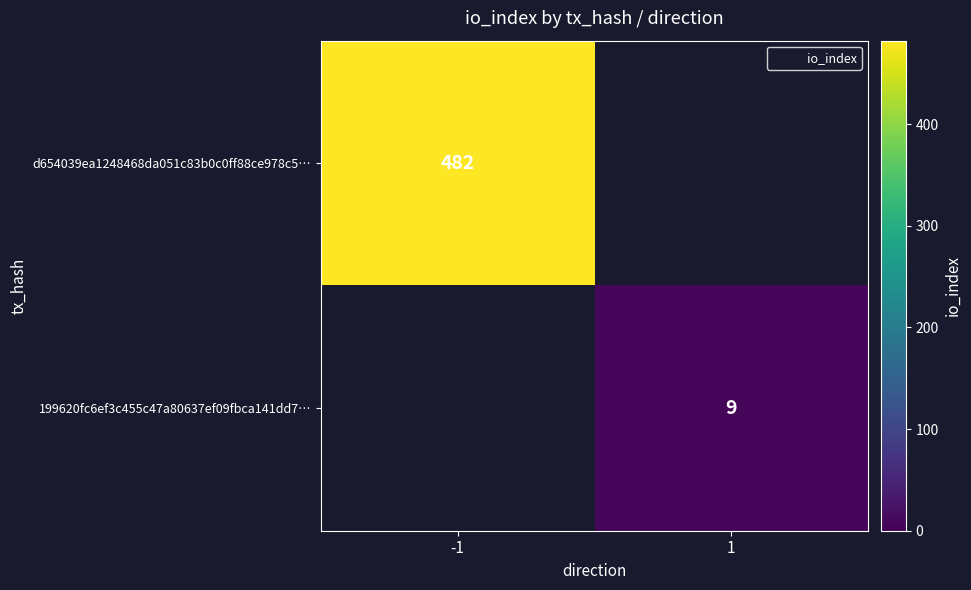

At which category does the chart reach its peak across all series?

-1